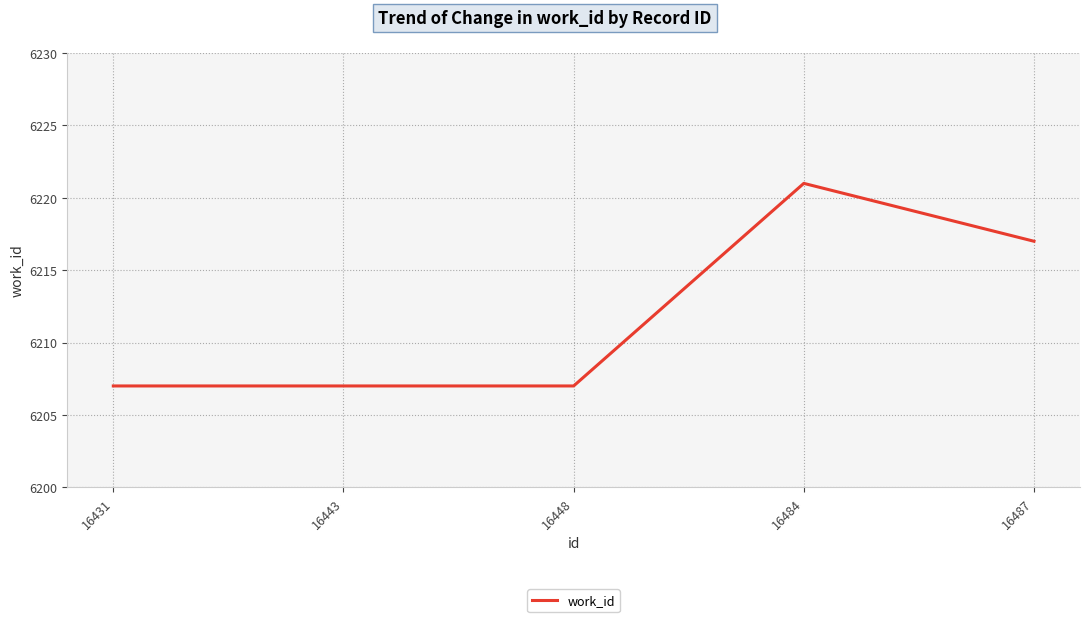

What is the change in value from 16448 to 16487?

+10